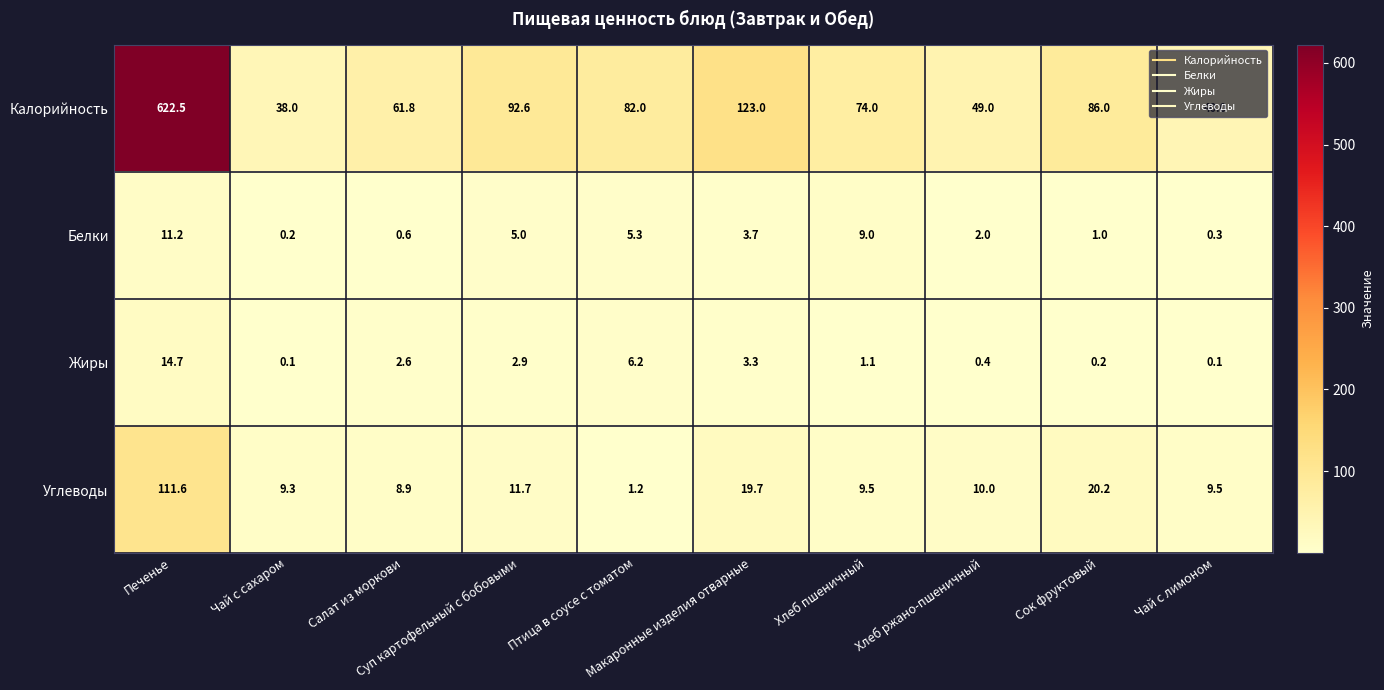

Which series has the widest spread of values?

Калорийность